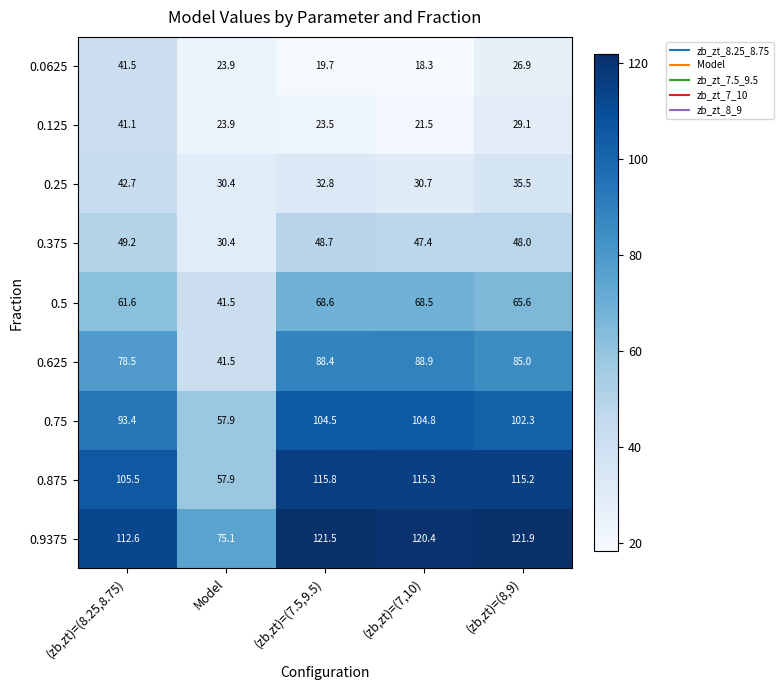

Rank the series at (zb,zt)=(8,9) from highest to lowest value.

0.9375, 0.875, 0.75, 0.625, 0.5, 0.375, 0.25, 0.125, 0.0625